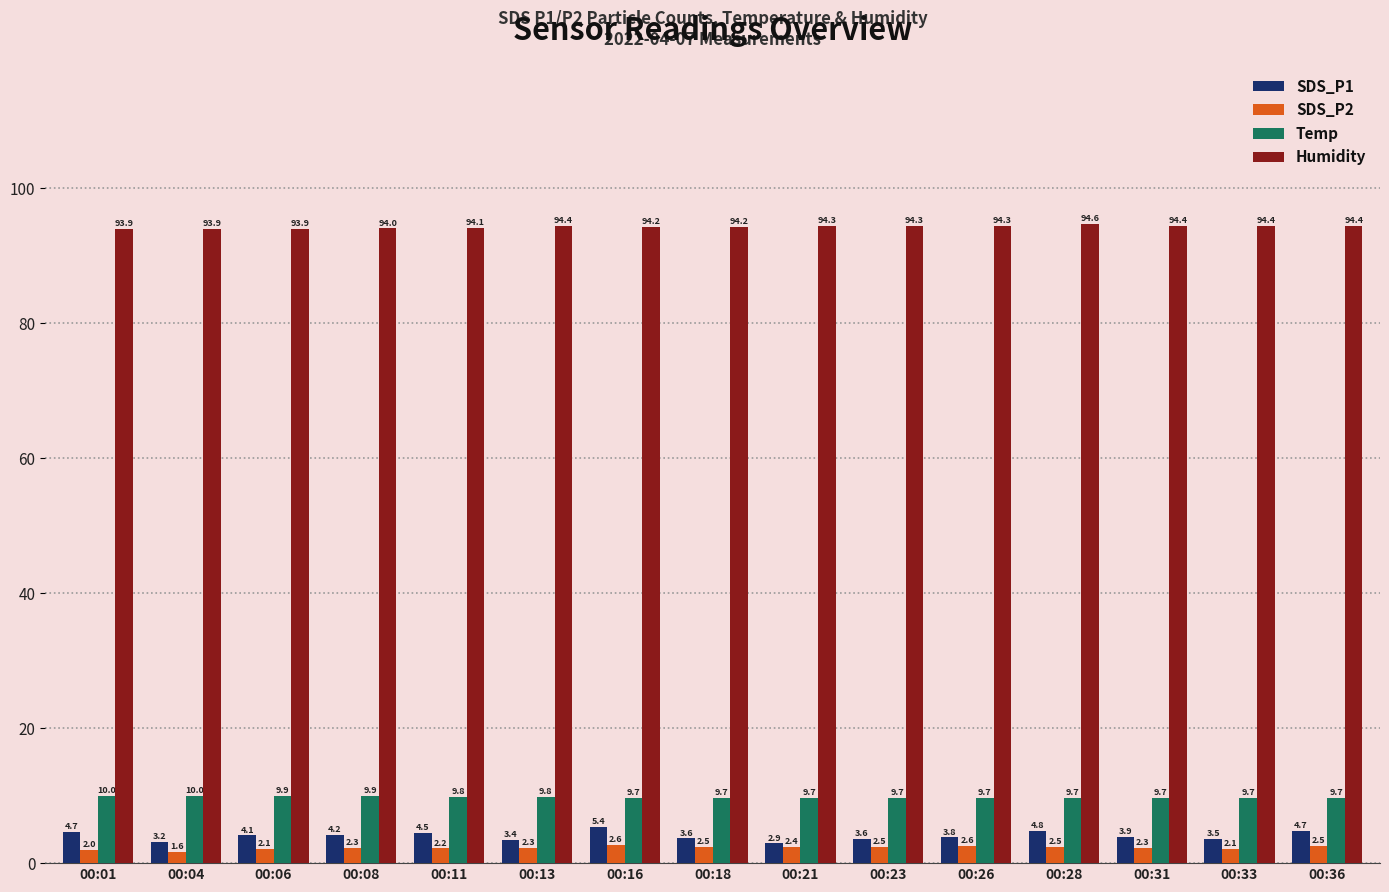

What is the difference between the maximum and second lowest values in the Temp series?

0.3